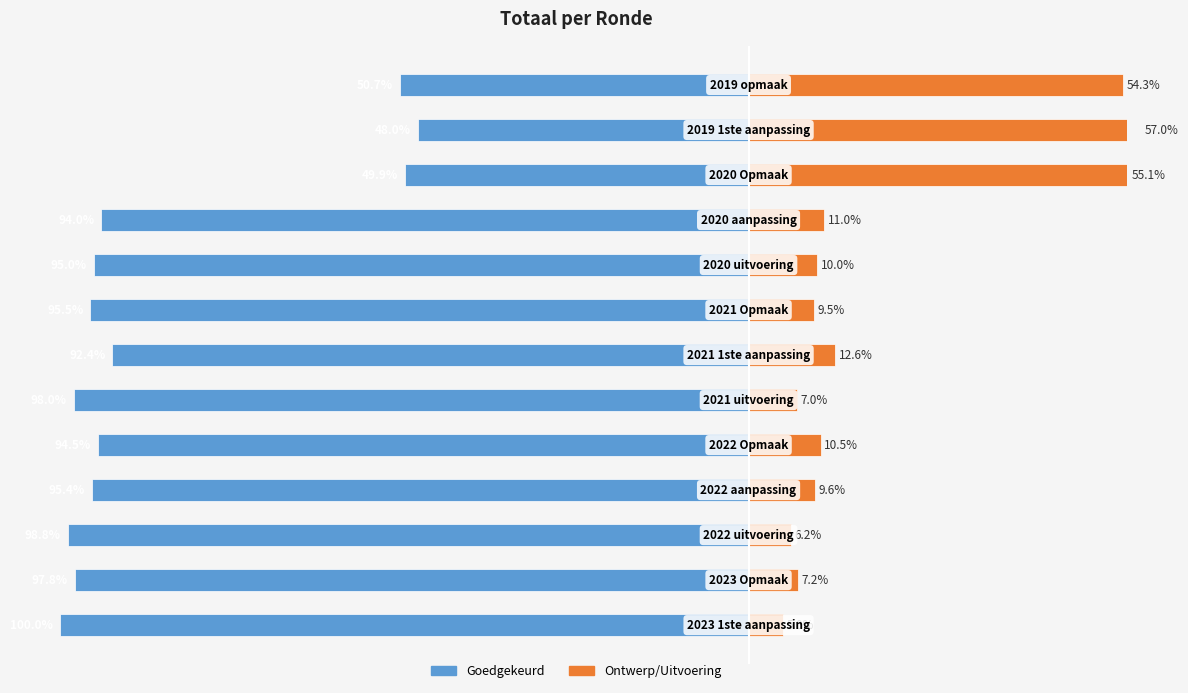

What is the smallest value displayed?

-100.0